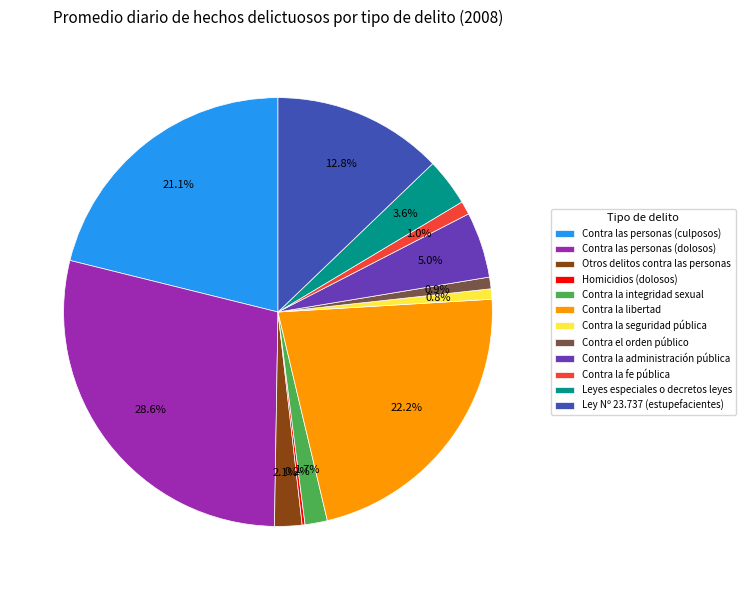

Do Contra la libertad and Contra la integridad sexual together represent more than half of the pie?

No